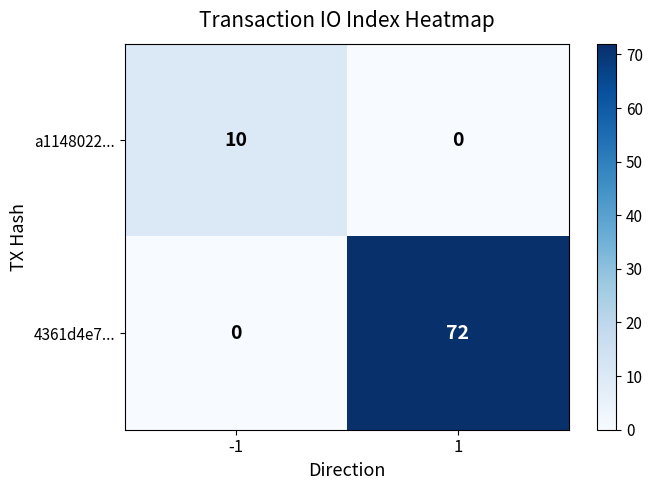

List the labels in order of 4361d4e7... value, smallest first.

-1, 1